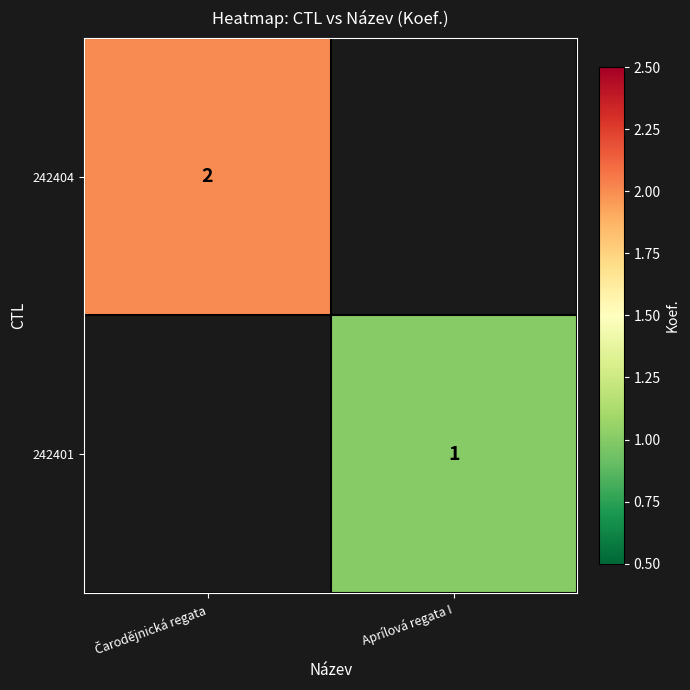

Rank the categories by 242401 value from highest to lowest.

Čarodějnická regata, Aprílová regata I